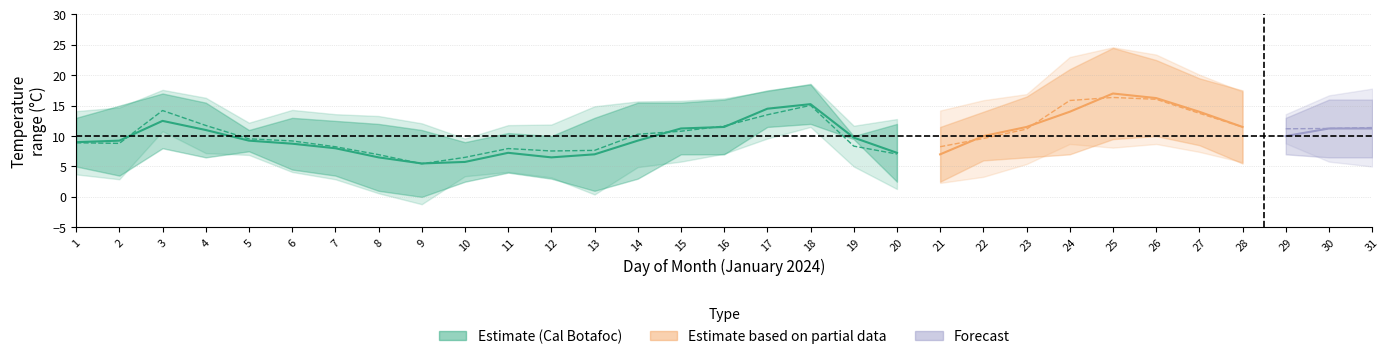

Reading right to left, transcribe all the data shown in this chart.

T_MAX_CAL: 16.0	16.0	13.0	17.5	19.5	22.5	24.5	21.0	16.5	14.0	11.5	12.0	10.0	18.5	17.5	16.0	15.5	15.5	13.0	10.0	10.5	9.0	11.0	12.0	12.5	13.0	11.0	15.5	17.0	15.0	13.0
T_MIN_CAL: 6.5	6.5	7.0	5.5	8.5	10.0	9.5	7.0	6.5	6.0	2.5	2.5	9.5	12.0	11.5	7.0	7.0	3.0	1.0	3.0	4.0	2.5	0.0	1.0	3.5	4.5	7.5	6.5	8.0	3.5	5.0
T_MAX_CAN: 17.8	16.7	13.6	17.3	20.1	23.4	24.6	23.0	16.9	15.9	14.2	12.8	11.7	18.6	17.4	16.2	15.8	15.7	14.9	11.9	11.8	9.6	12.1	13.3	13.6	14.3	12.2	16.3	17.6	14.7	14.1
T_MIN_CAN: 5.0	5.8	8.8	5.7	7.4	8.7	8.1	8.7	5.4	3.3	2.3	1.3	5.0	11.5	9.6	7.1	5.8	4.9	0.4	3.2	4.1	3.4	-1.2	0.6	2.9	4.1	6.9	7.2	10.8	2.9	3.7